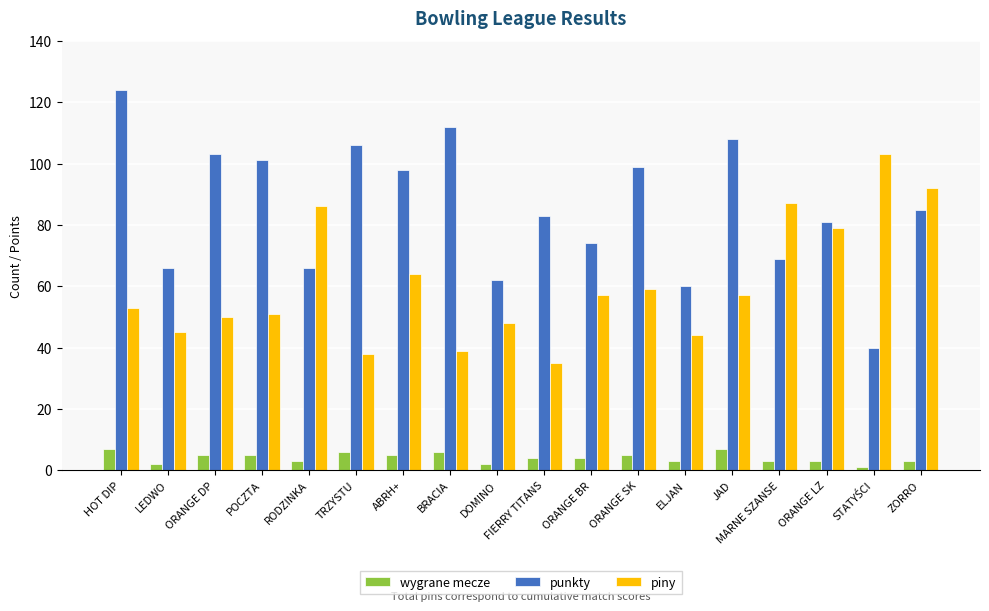

What value does the punkty series have at LEDWO, to the nearest 5?

65